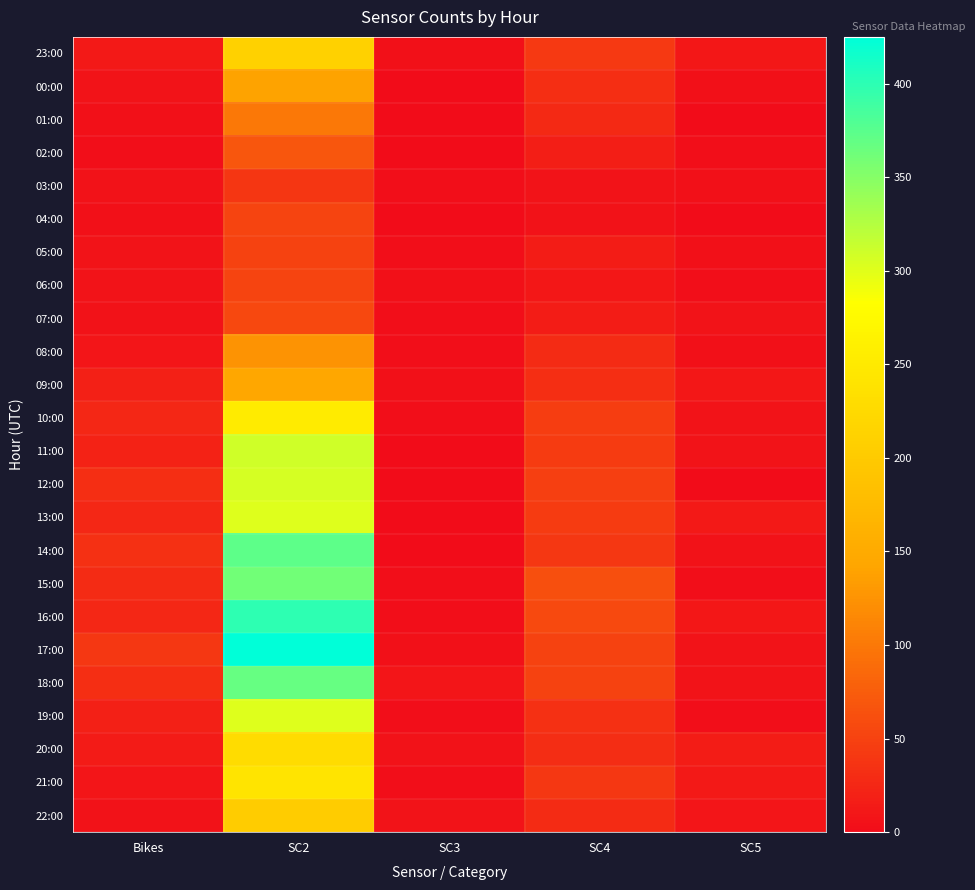

Between SC5 and SC2, which is larger?

SC2